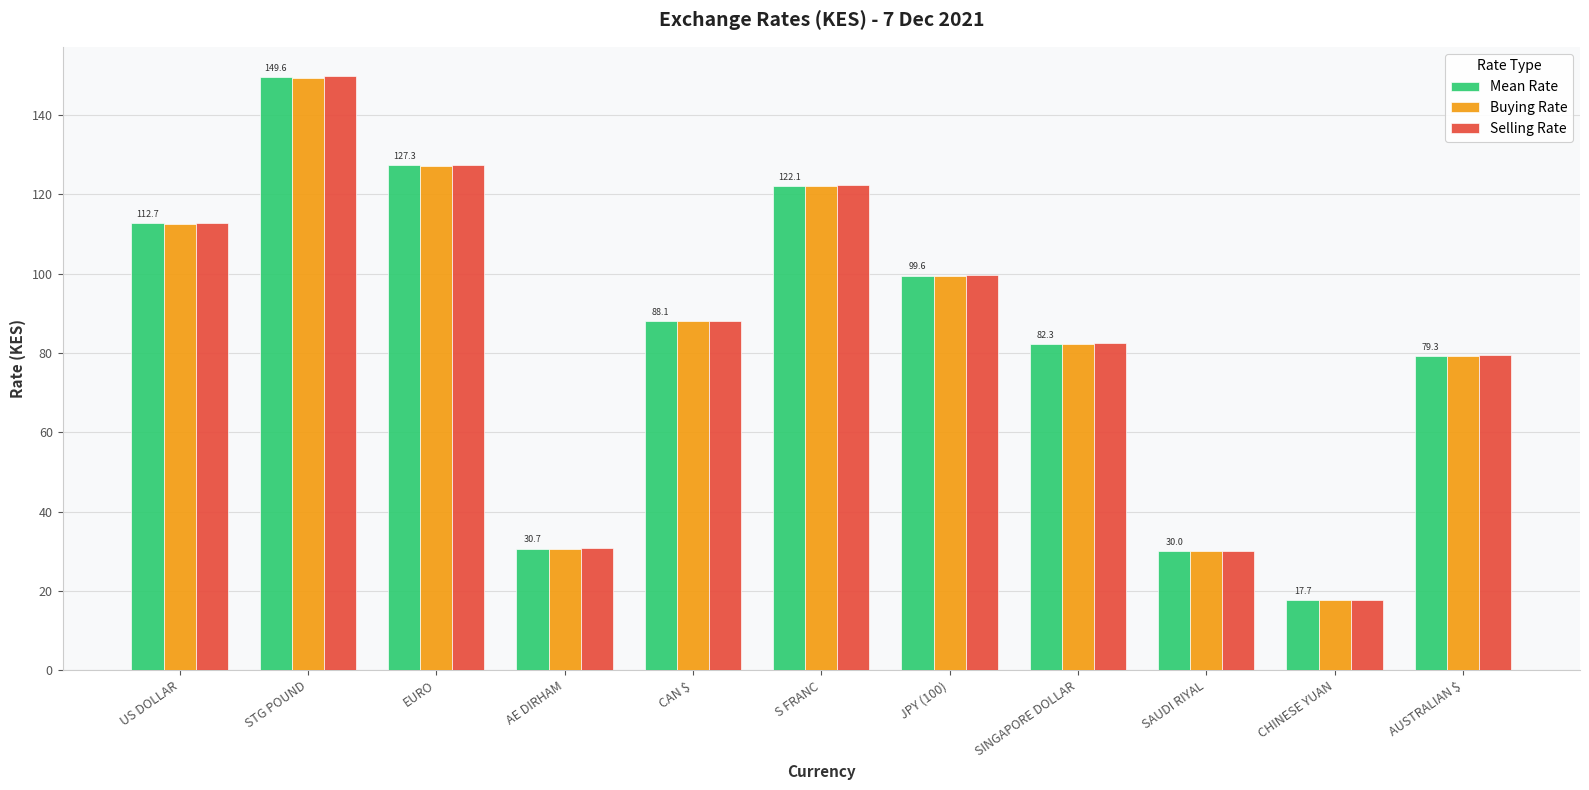

The value of Mean Rate at SINGAPORE DOLLAR is 82.3. True or false?

True